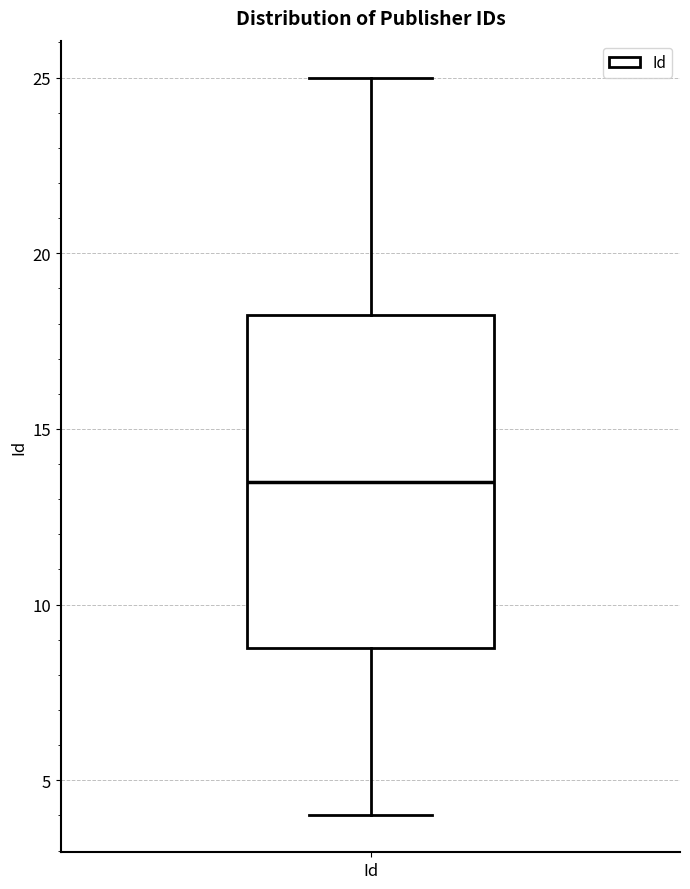

Where does the median line of the box for Id sit on the y-axis? The values are not printed on the chart, so give them approximately, as read against the axis.

13.5